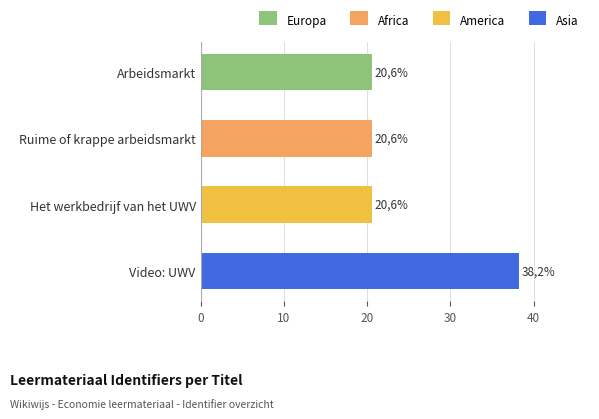

What is the sum of all values?

100.0